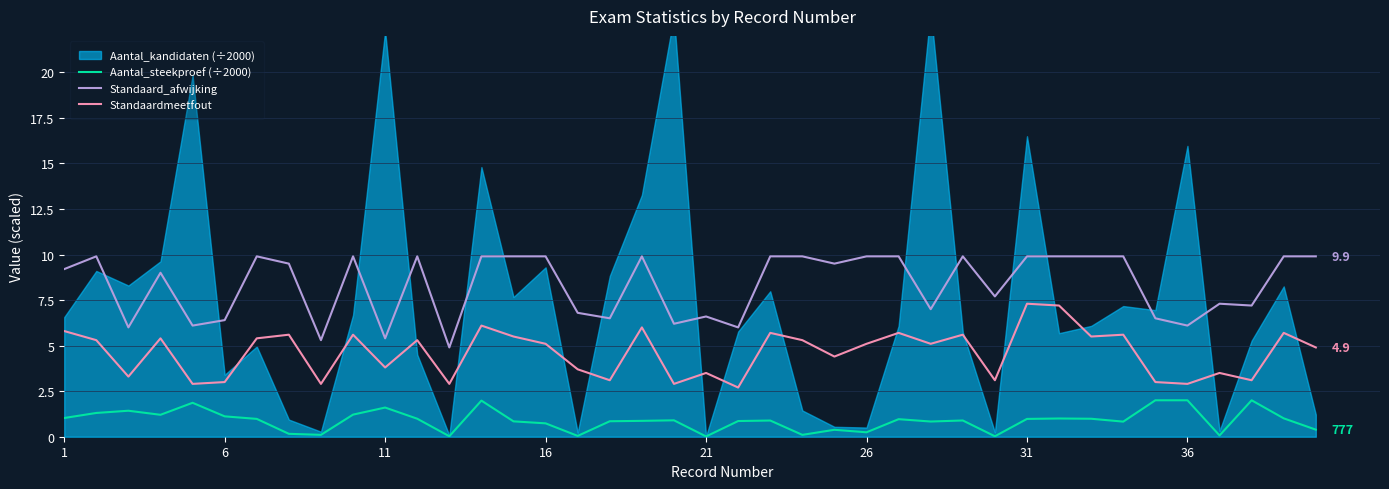

How many data points does each series have?

40